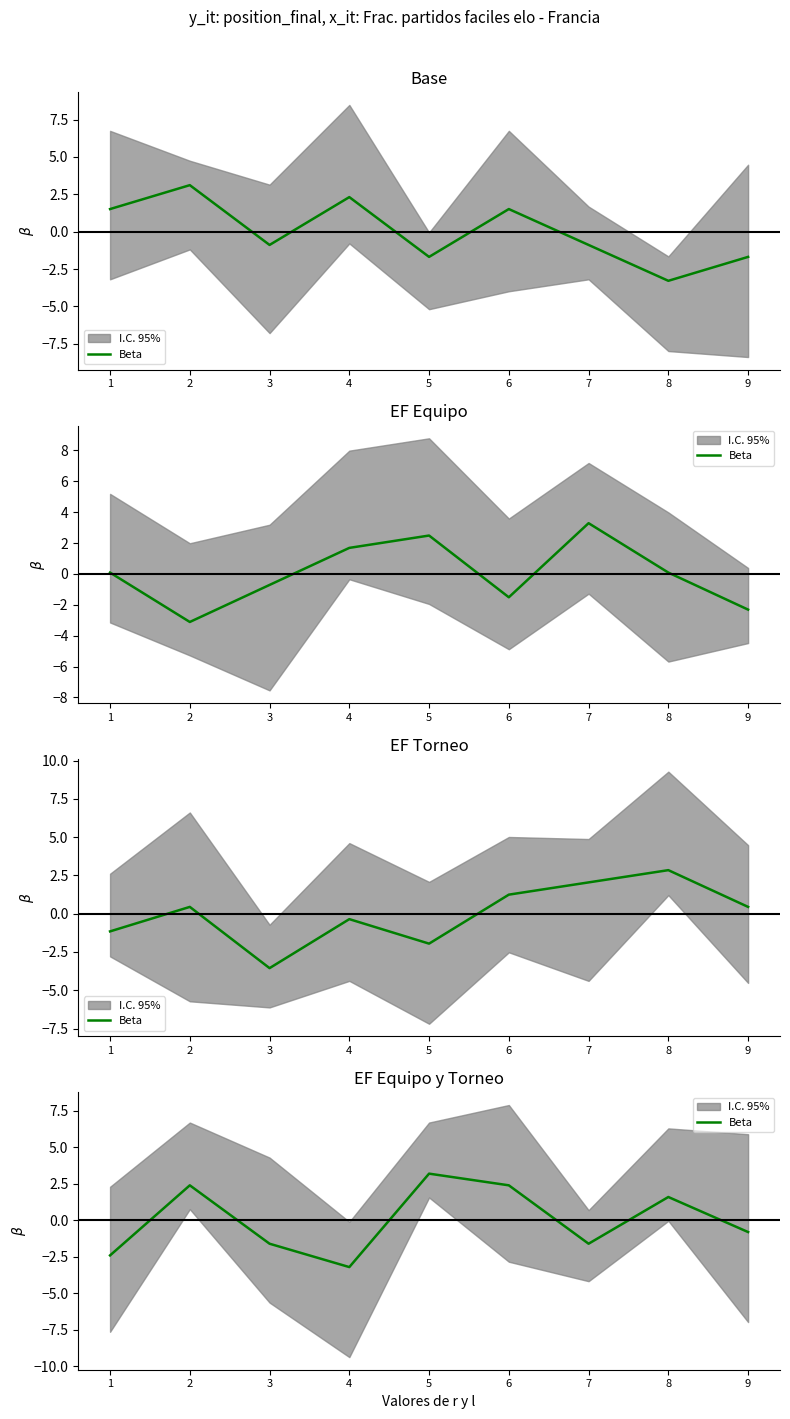

How many categories are shown in the chart?

9